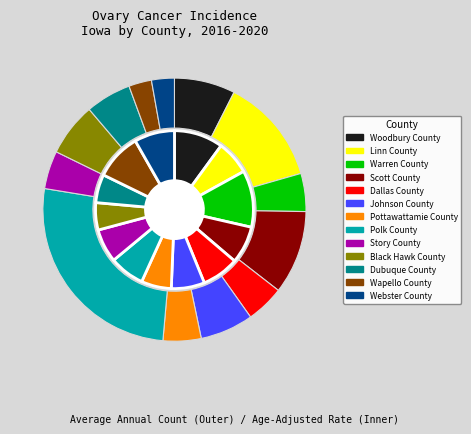

To the nearest percent, what is the average slice percentage?

8%